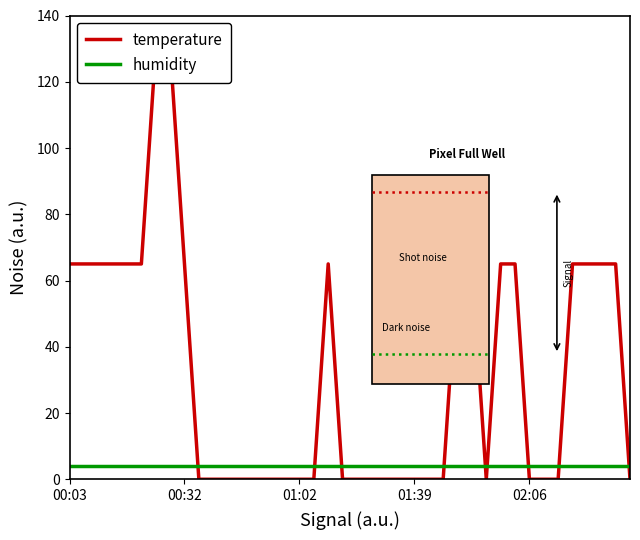

After their last crossing, which series has the higher values: humidity or temperature?

humidity